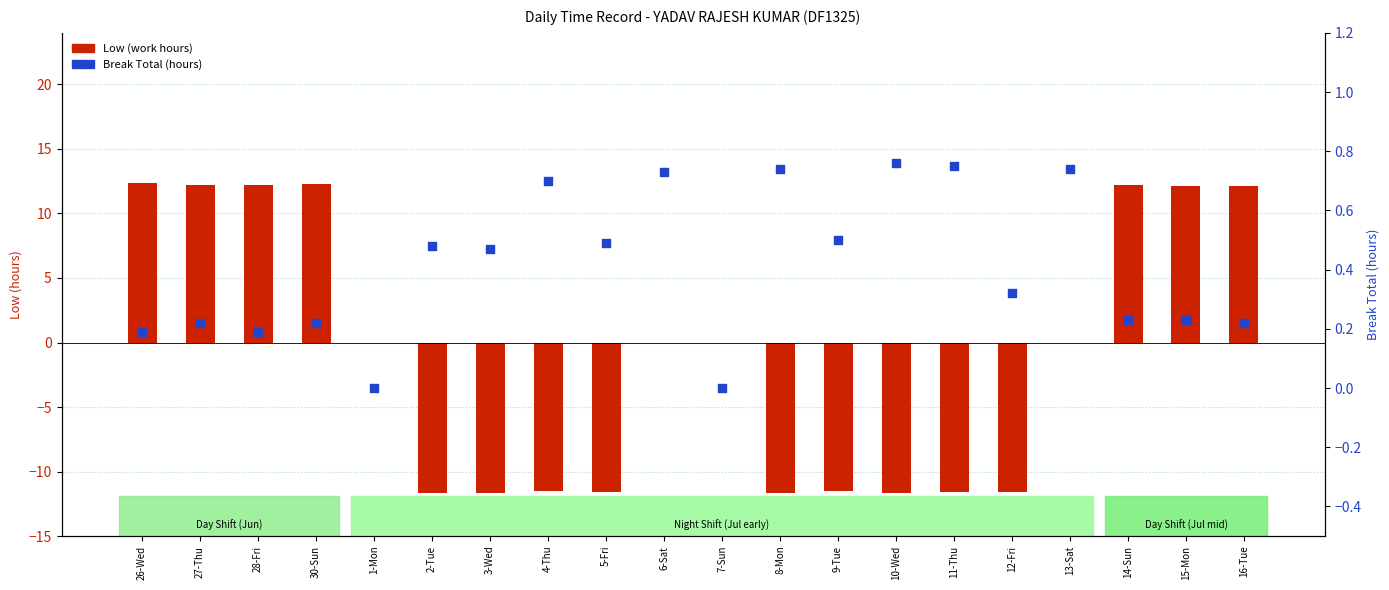

Which series has the largest total across all categories?

Break Total (hours)